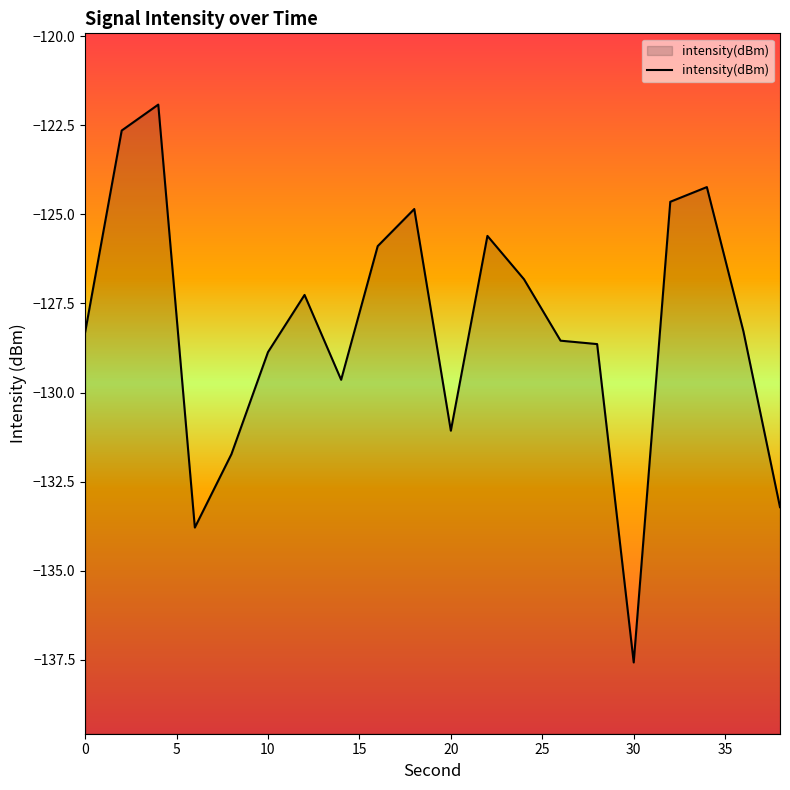

At which label is the value closest to -129?

10